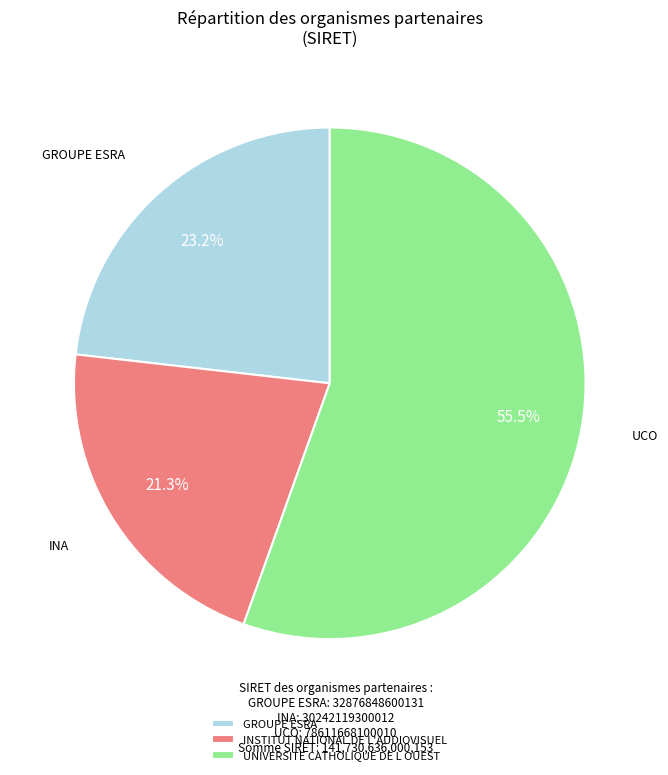

Which category accounts for the majority?

UNIVERSITE CATHOLIQUE DE L OUEST